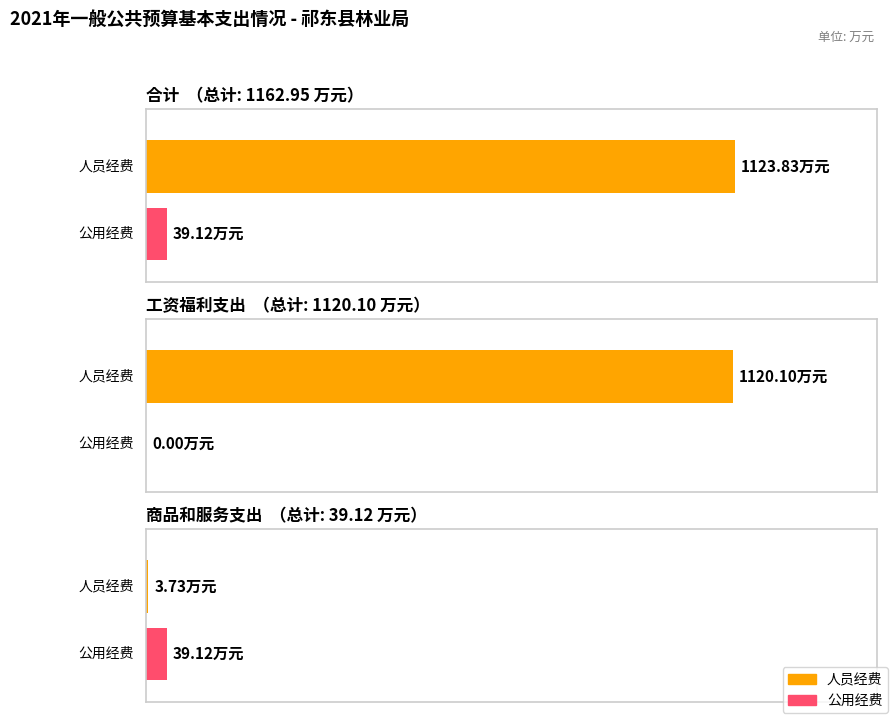

At which label does 公用经费 reach its minimum?

工资福利支出